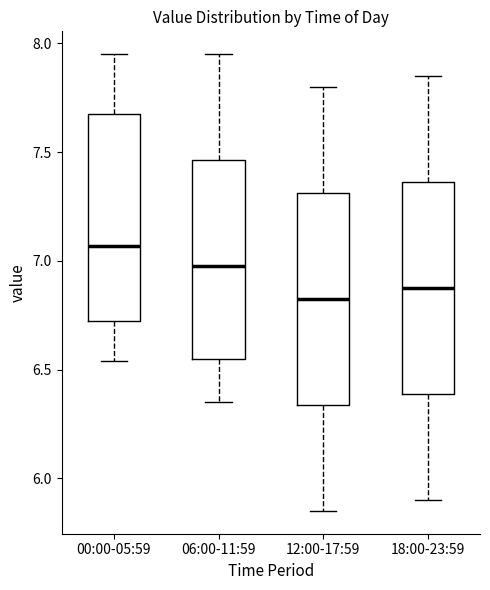

Where is the upper edge of the box for 06:00-11:59 on the y-axis? The values are not printed on the chart, so give them approximately, as read against the axis.

7.45